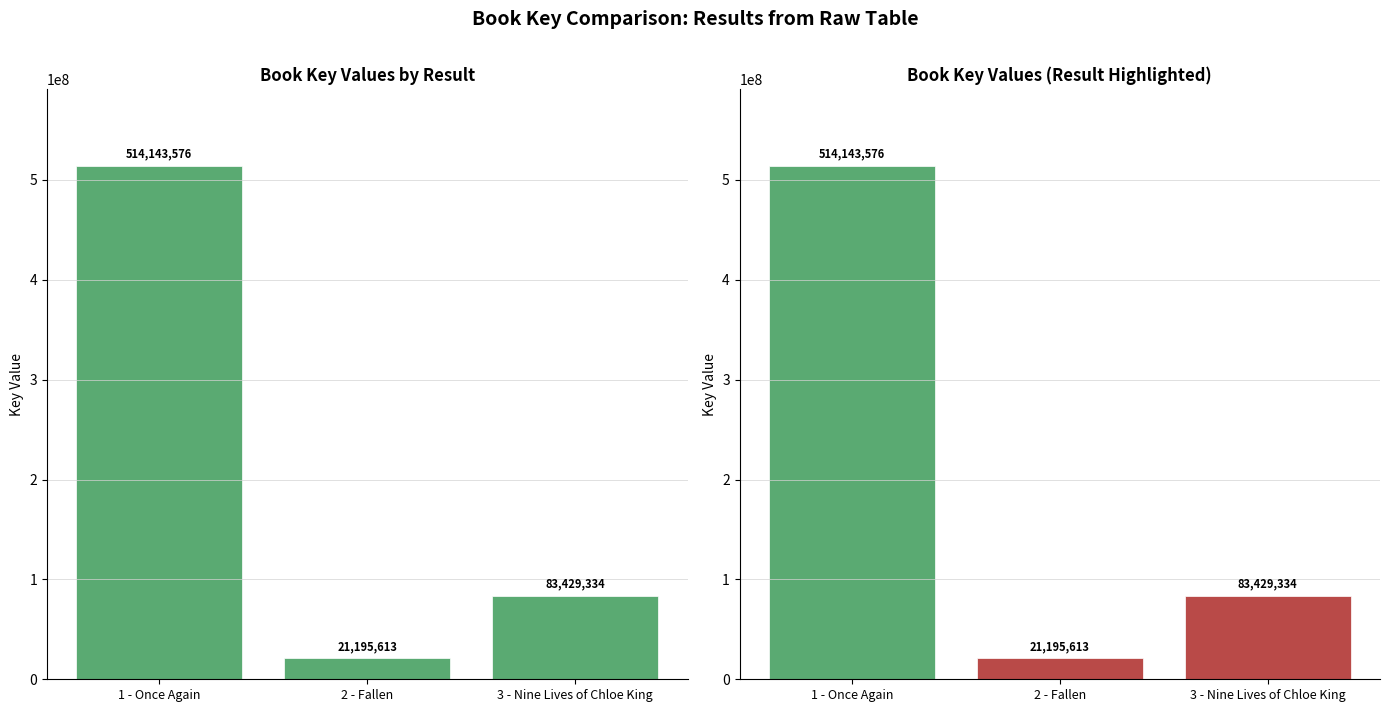

How many values in the Key series are below 83429334?

1